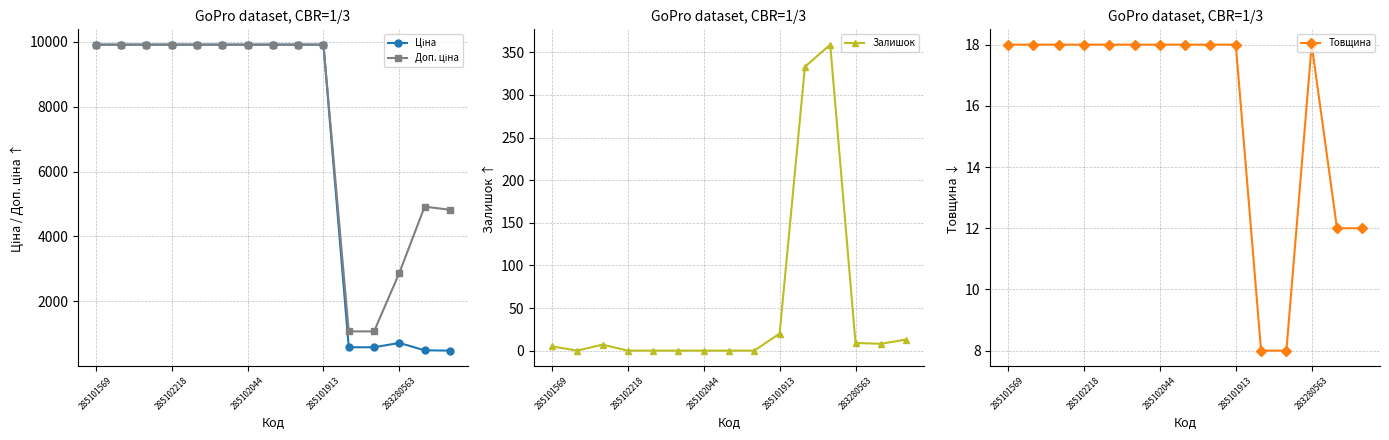

What are all the series names shown in the legend?

Ціна, Доп. ціна, Залишок, Товщина